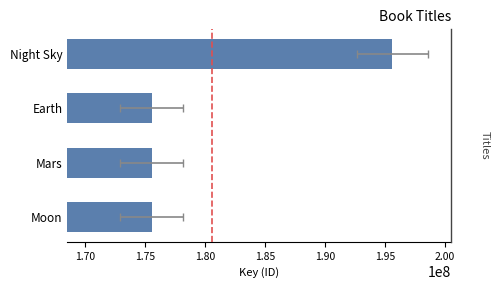

Read the value at Night Sky, to the nearest 50.

195621000